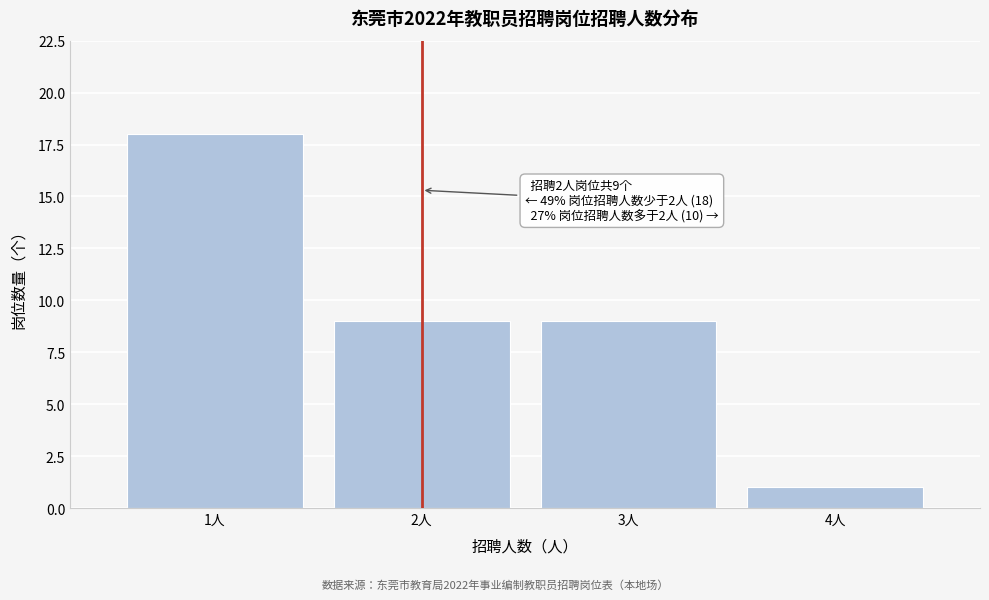

Reading left to right, transcribe all the data shown in this chart.

18	9	9	1